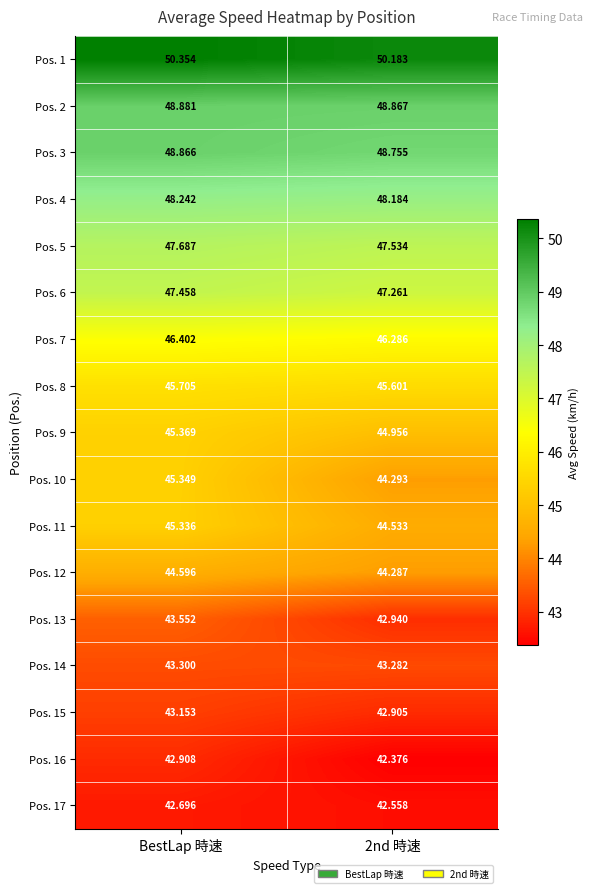

At which label does Pos. 9 first exceed 45?

BestLap 時速